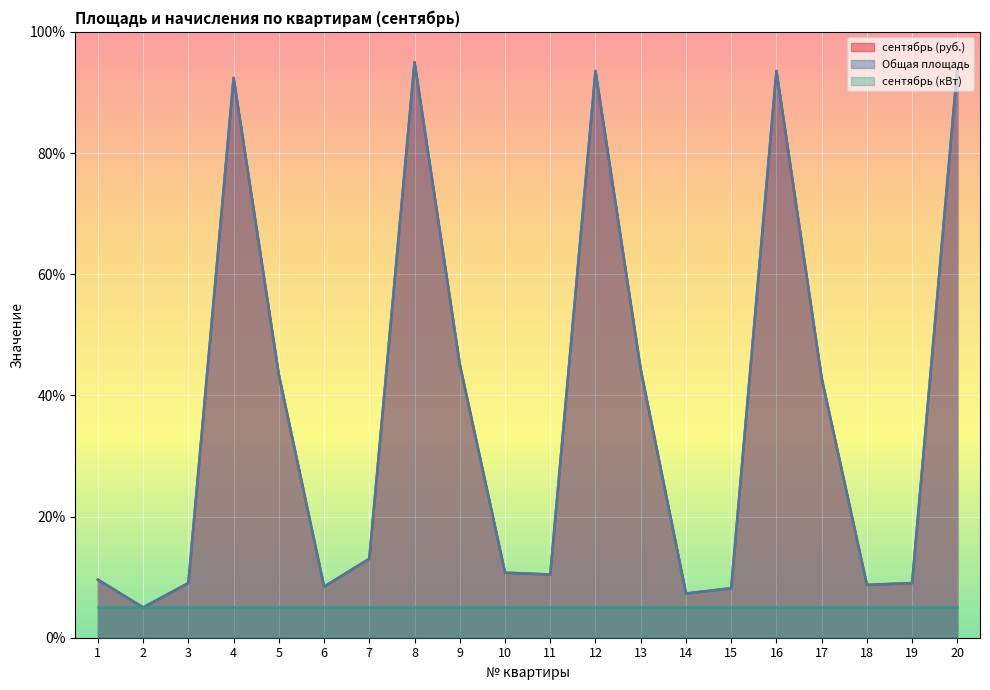

How many data points in сентябрь (руб.) are above 13?

10